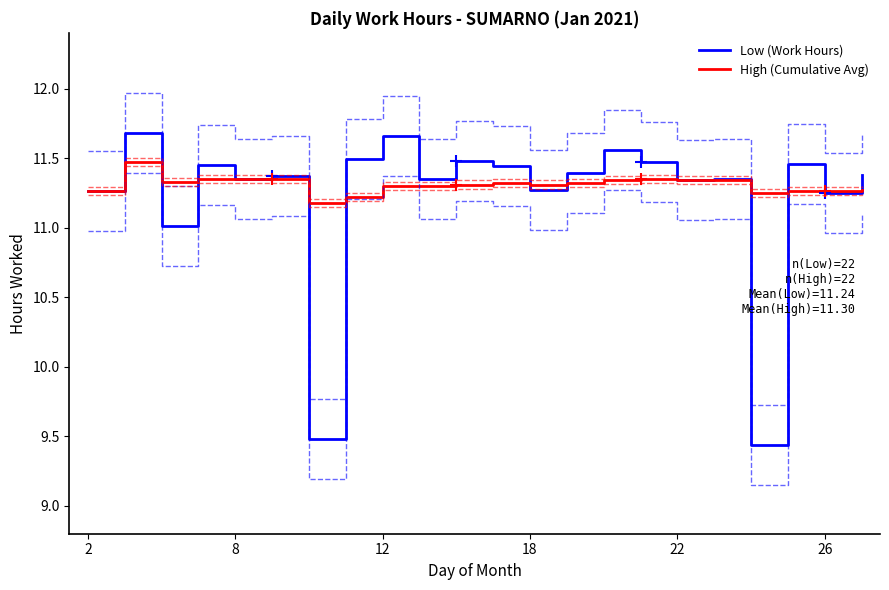

The value of High (Cumulative Avg) at 12 is 11.3. True or false?

True